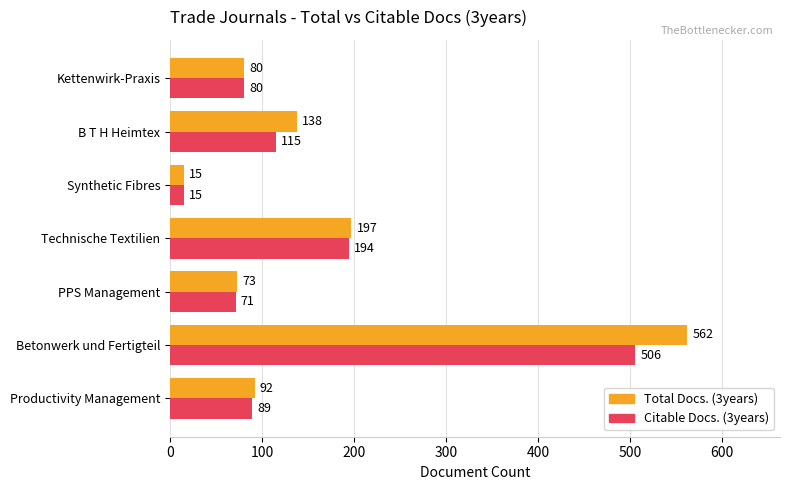

What are all the series names shown in the legend?

Total Docs. (3years), Citable Docs. (3years)